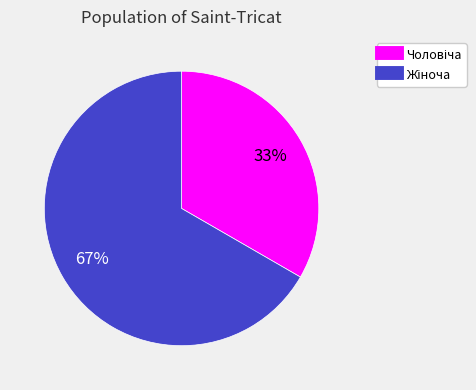

To the nearest percent, what is the average slice percentage?

50%